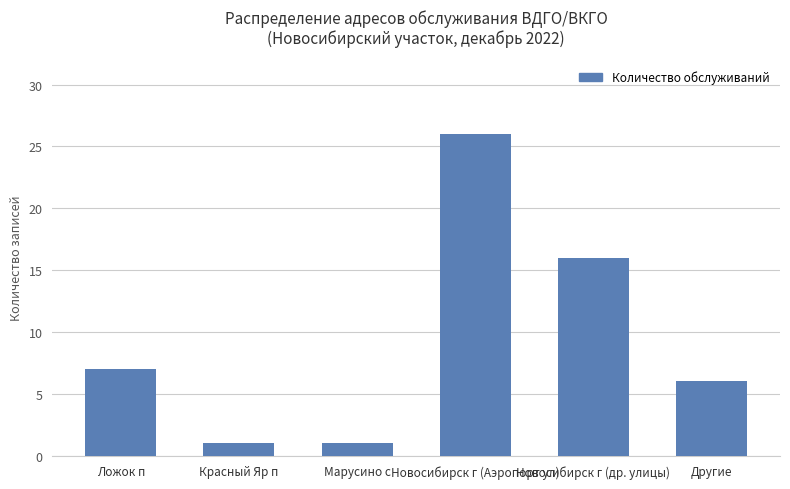

How many values are below 7?

3